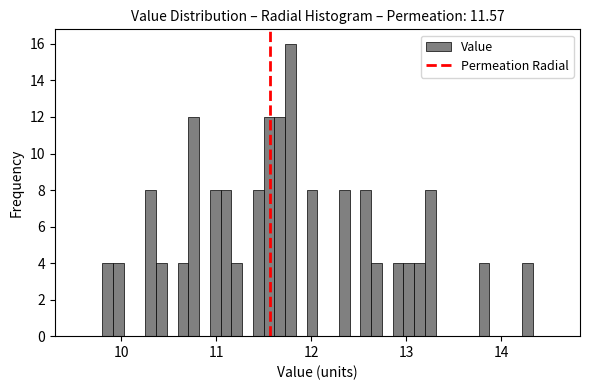

Read against the x-axis, roughly where is the centre of the tallest bar?

11.8